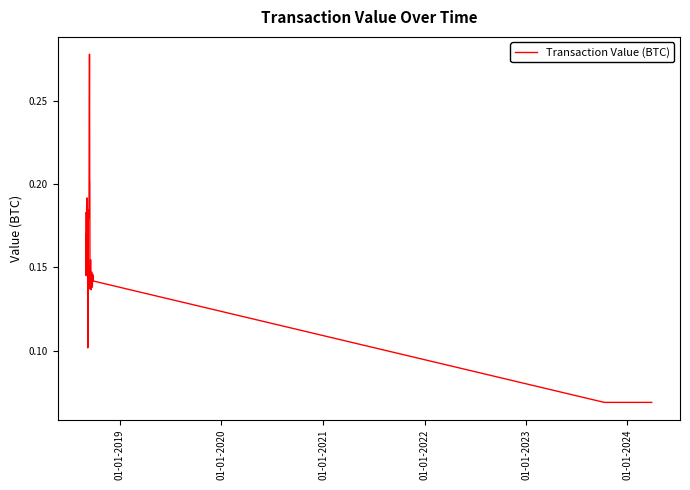

Is this an area chart (filled region under the line)?

No